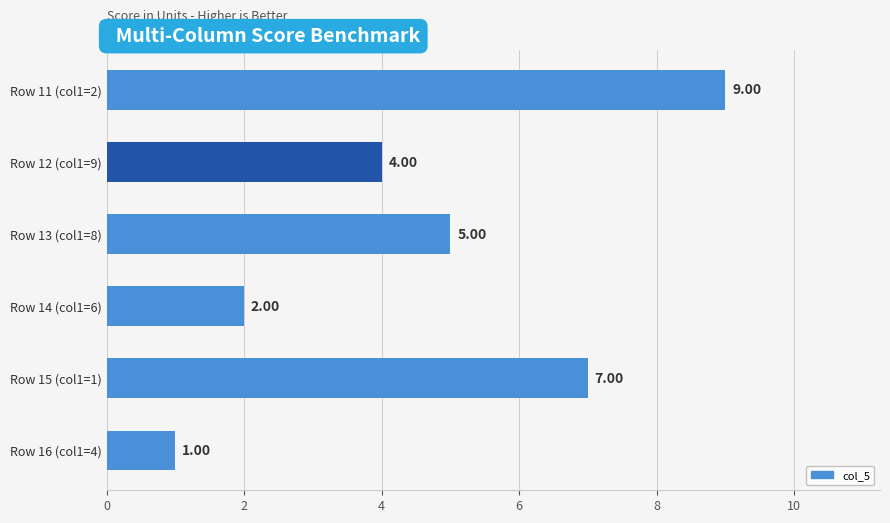

Between Row 11 (col1=2) and Row 14 (col1=6), which is larger?

Row 11 (col1=2)